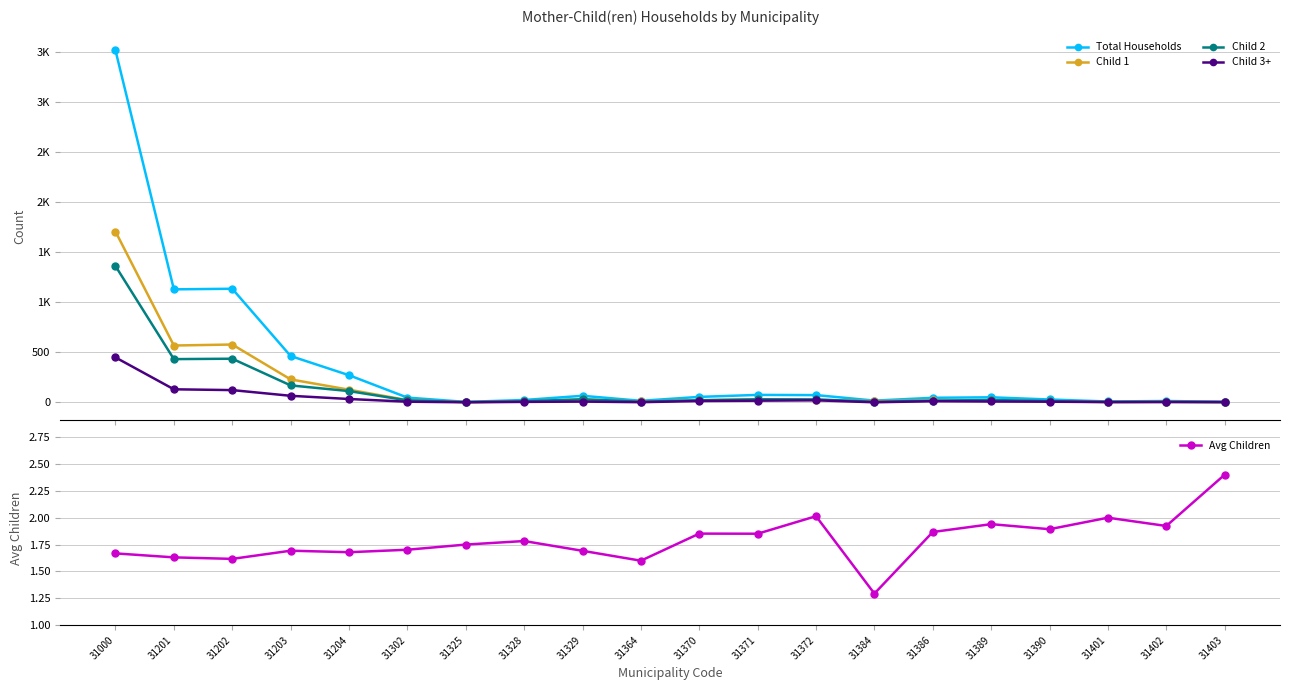

Is the value of Child 2 at 31201 greater than the value of Total Households at 31329?

Yes